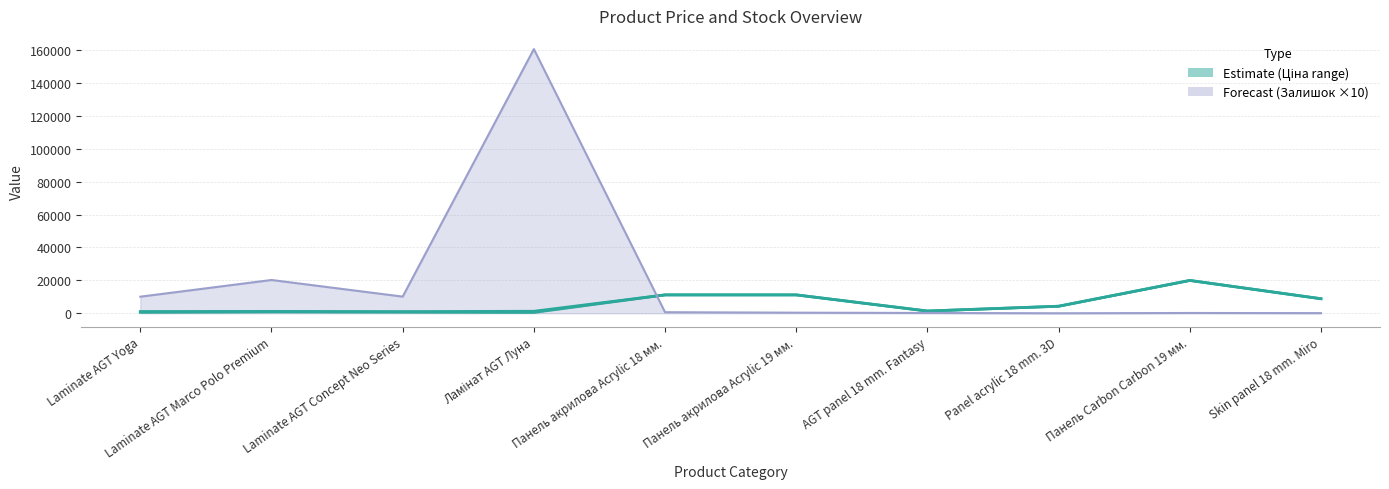

How many times do Залишок (scaled ×10) and Доп. ціна (upper bound) cross each other?

1